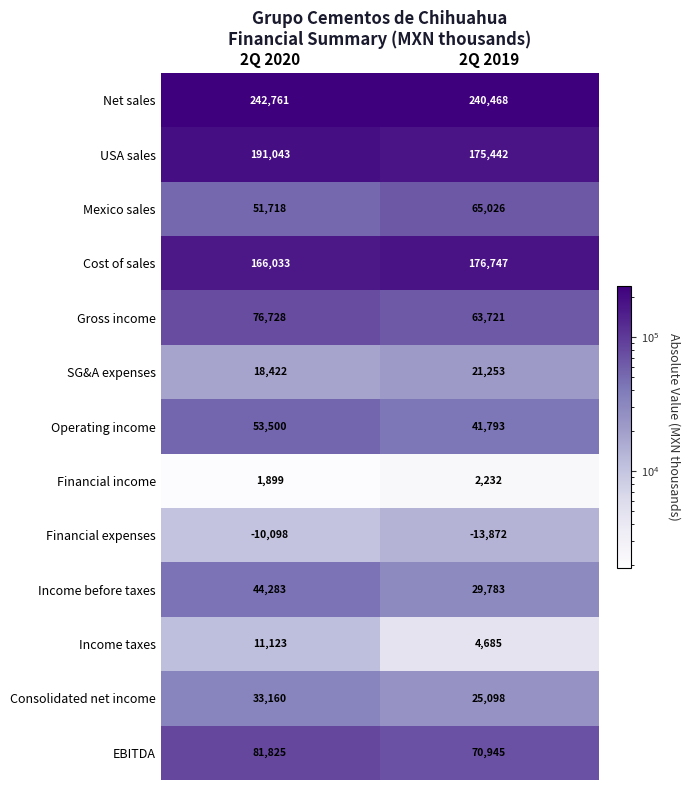

What is the difference between the Gross income values at 2Q 2019 and 2Q 2020?

13007